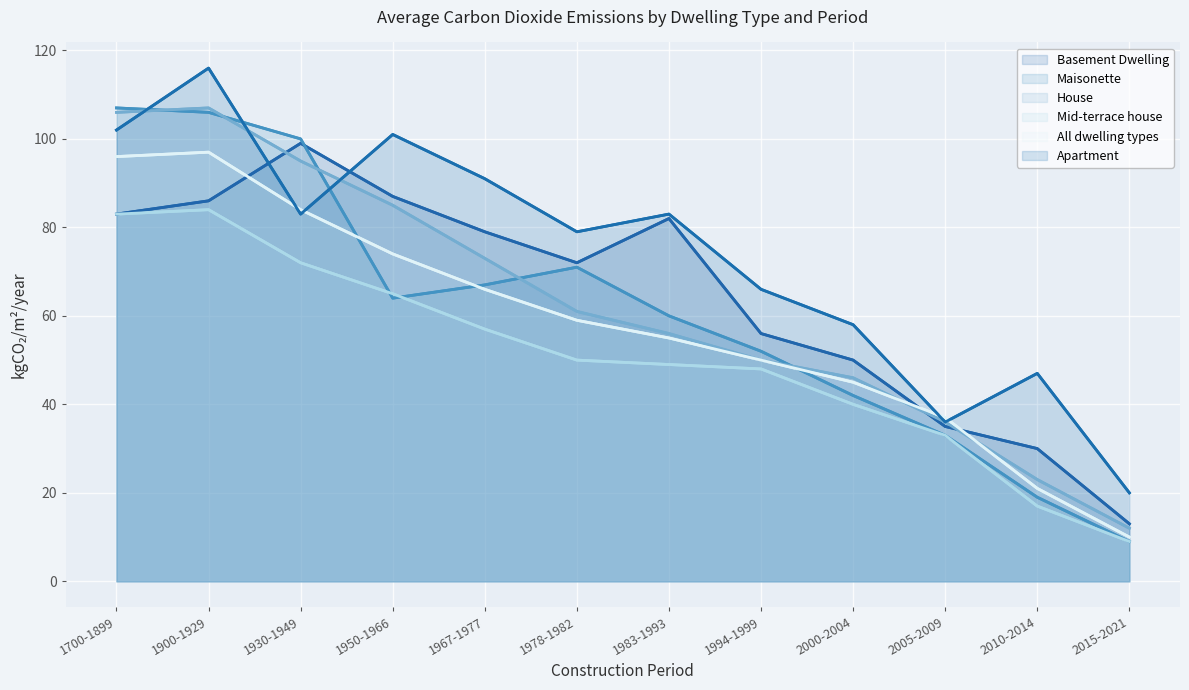

What is the difference between the second highest and second lowest values in the All dwelling types series?

75